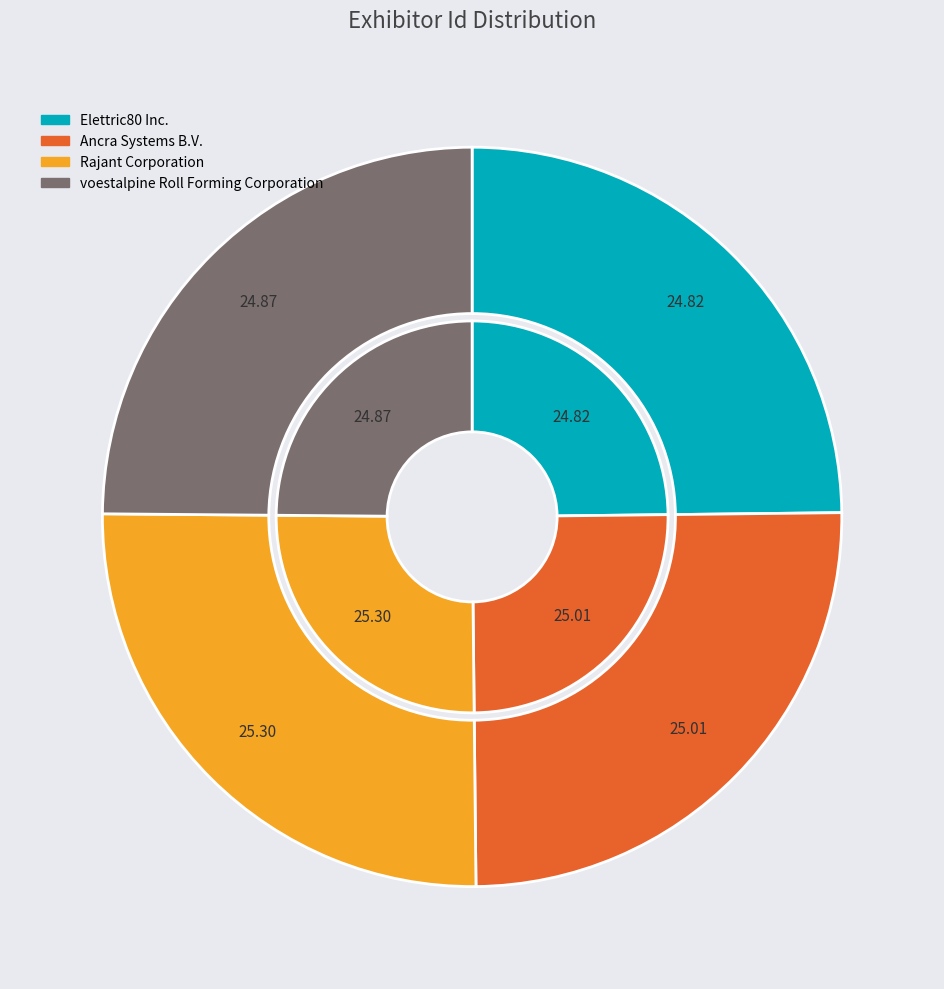

Is there any slice that represents more than half of the pie?

No